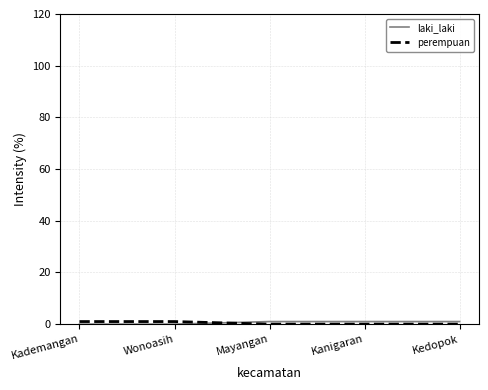

Rank the categories by perempuan value from lowest to highest.

Mayangan, Kanigaran, Kedopok, Kademangan, Wonoasih